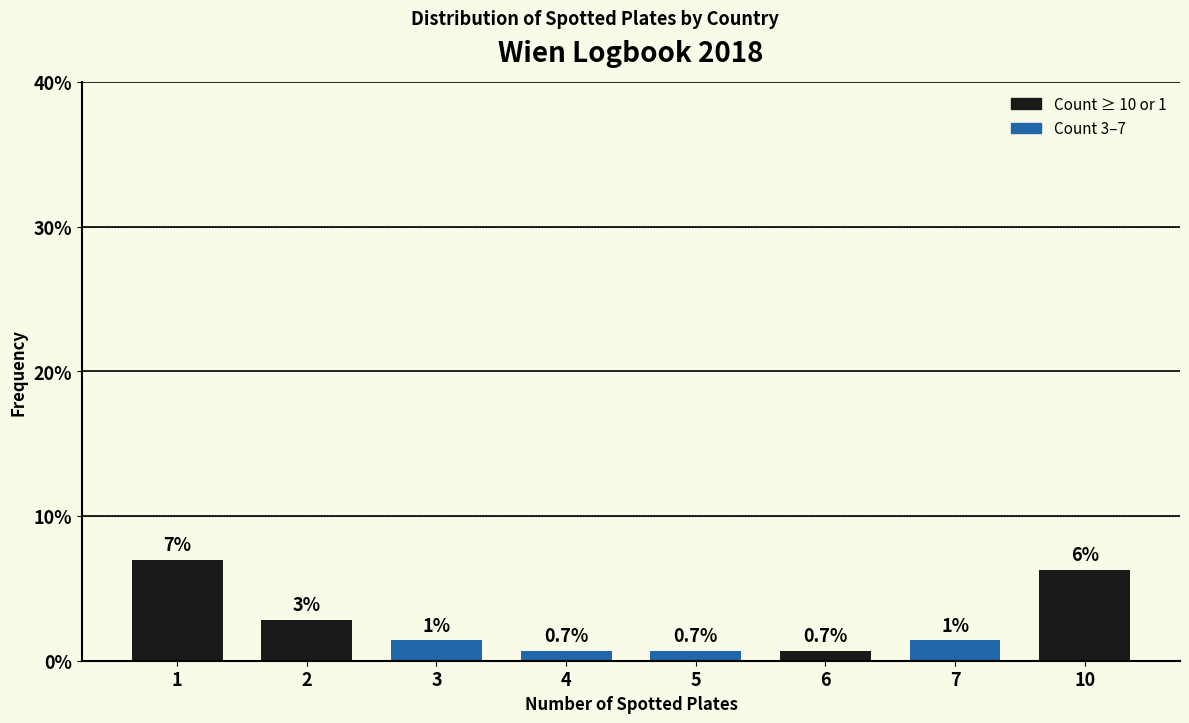

Reading right to left, what are all the values shown in this chart?

10=6.3	7=1.4	6=0.7	5=0.7	4=0.7	3=1.4	2=2.8	1=7.0